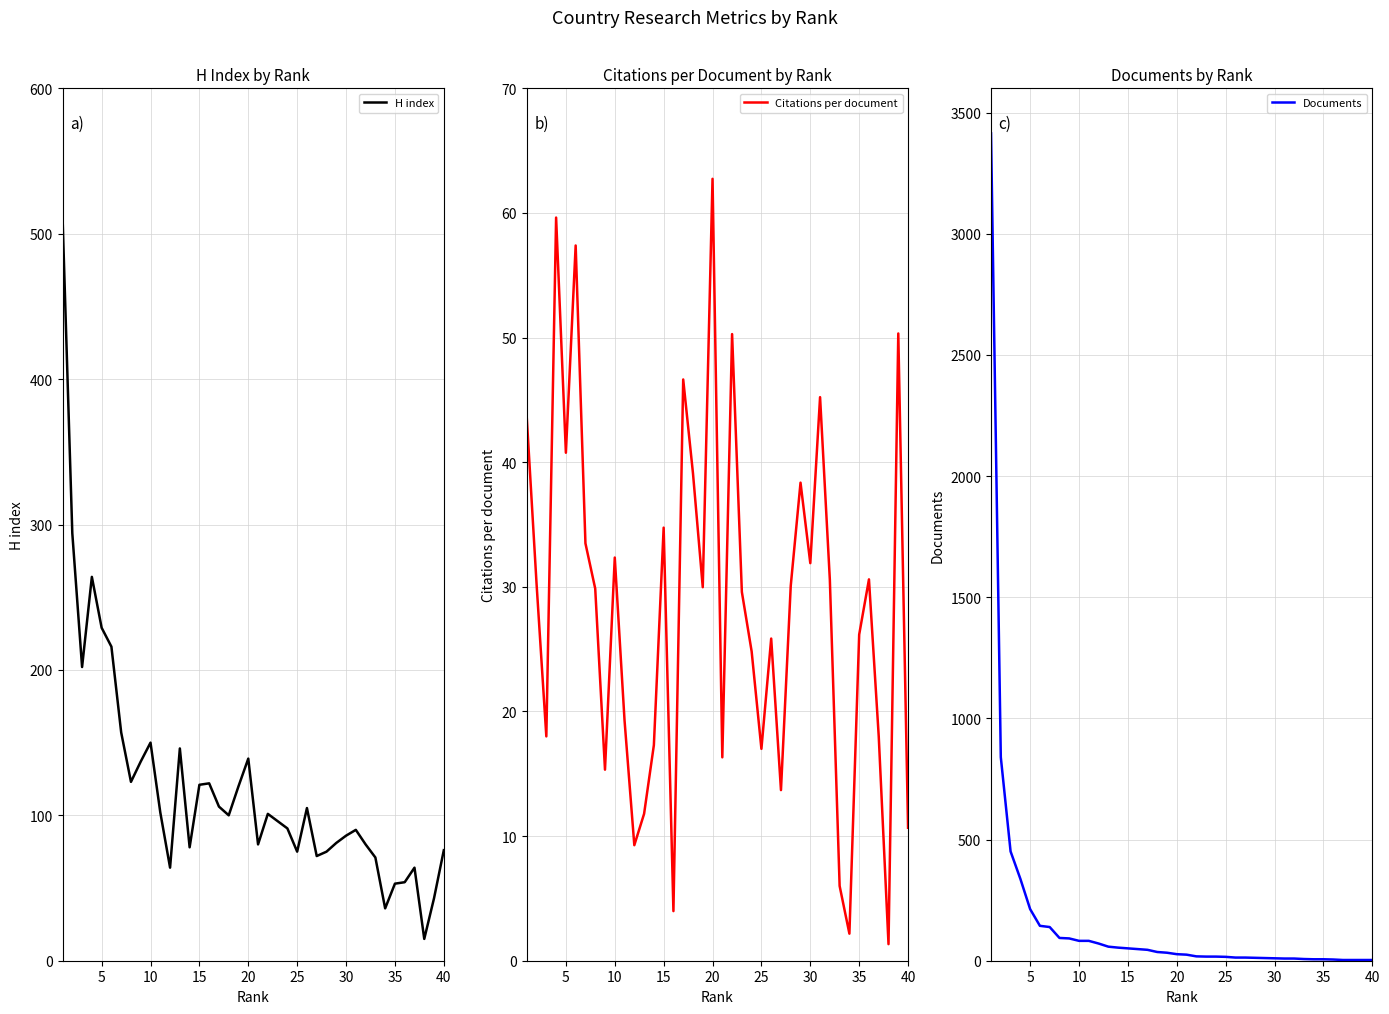

How many intersections are there between H index and Citations per document?

2